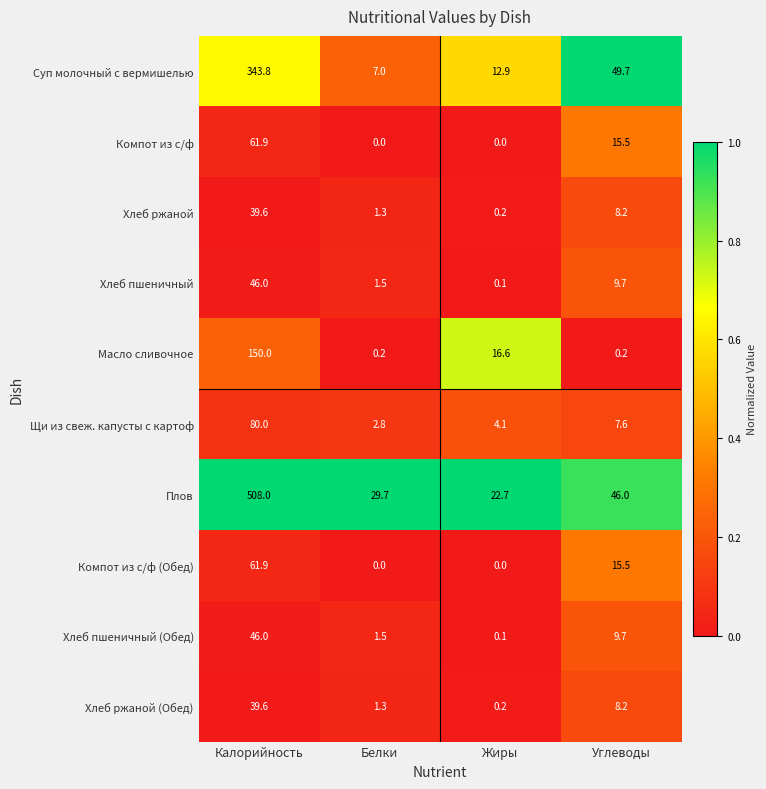

What is the difference between the maximum and minimum values in the Хлеб пшеничный series?

45.9